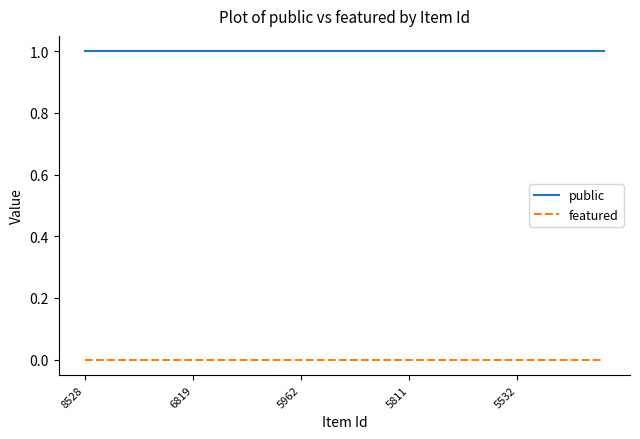

True or false: featured and public intersect in this chart.

False